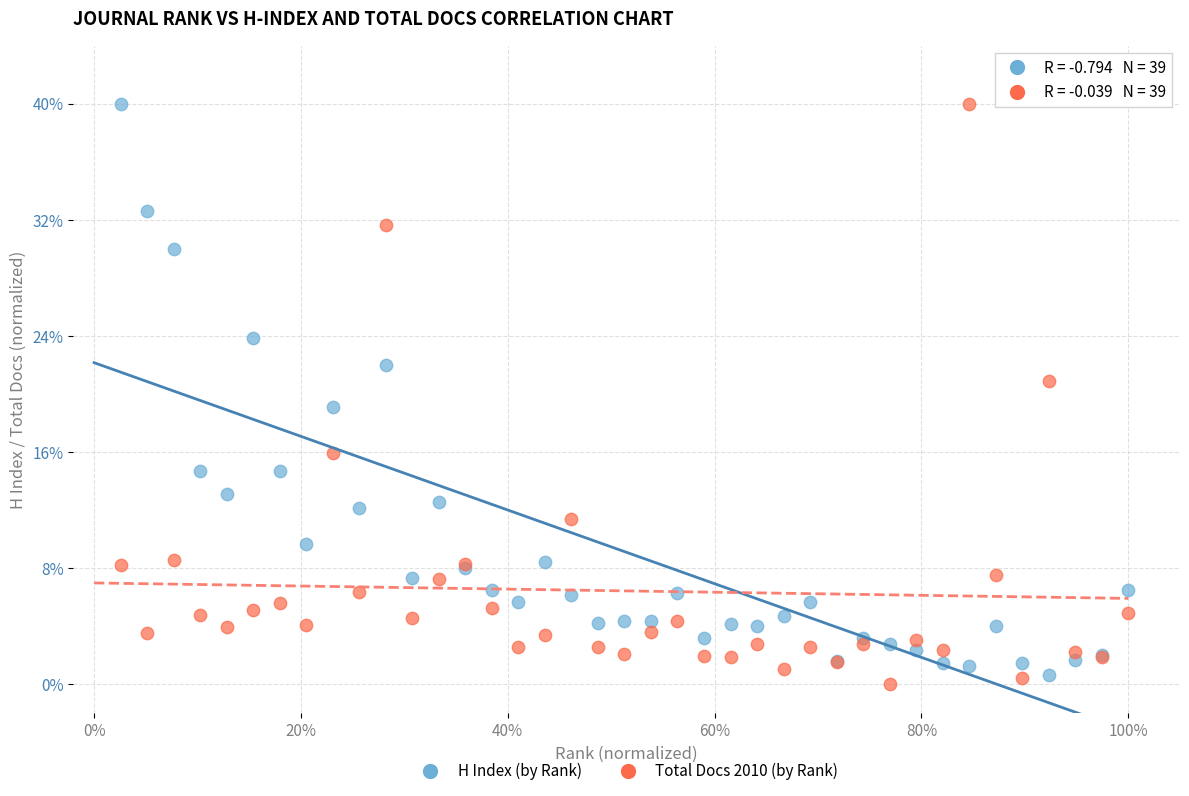

What are all the series names shown in the legend?

H Index (by Rank), Total Docs 2010 (by Rank)